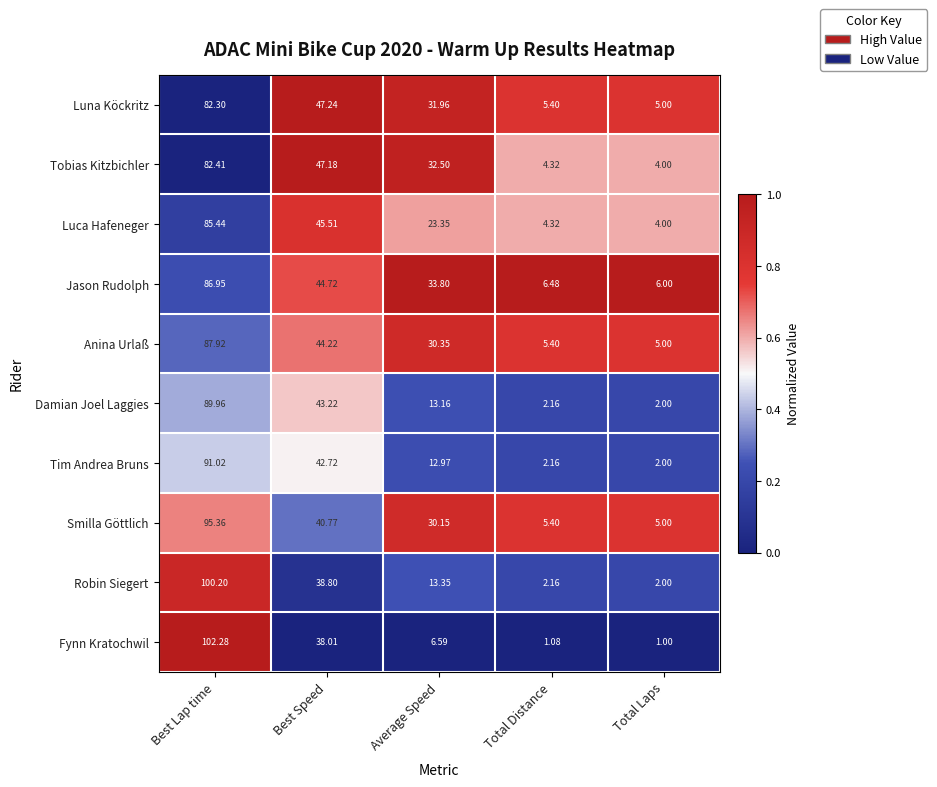

Count the number of categories in the chart.

5